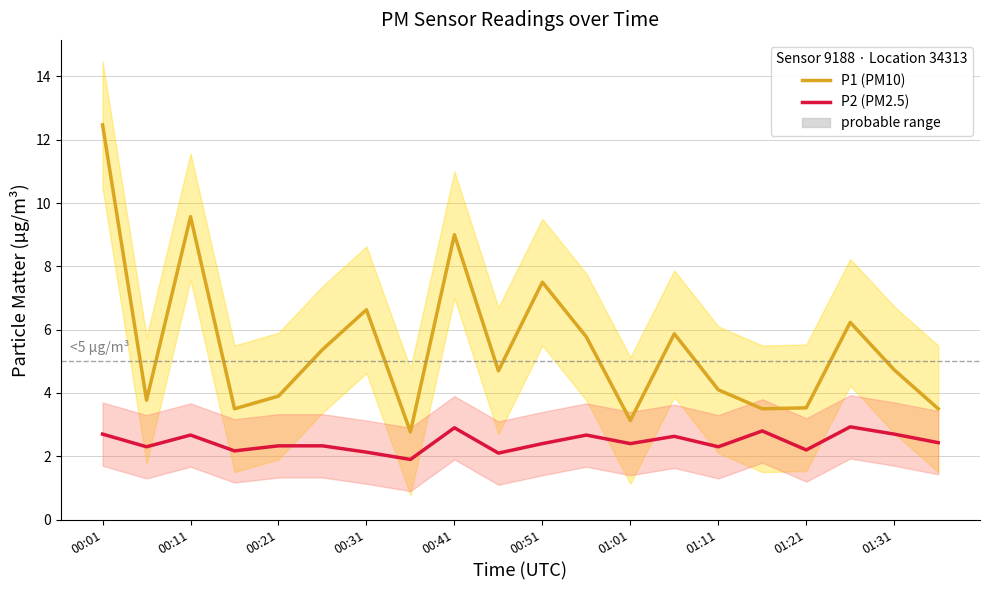

Which series has the largest total across all categories?

P1 (PM10)